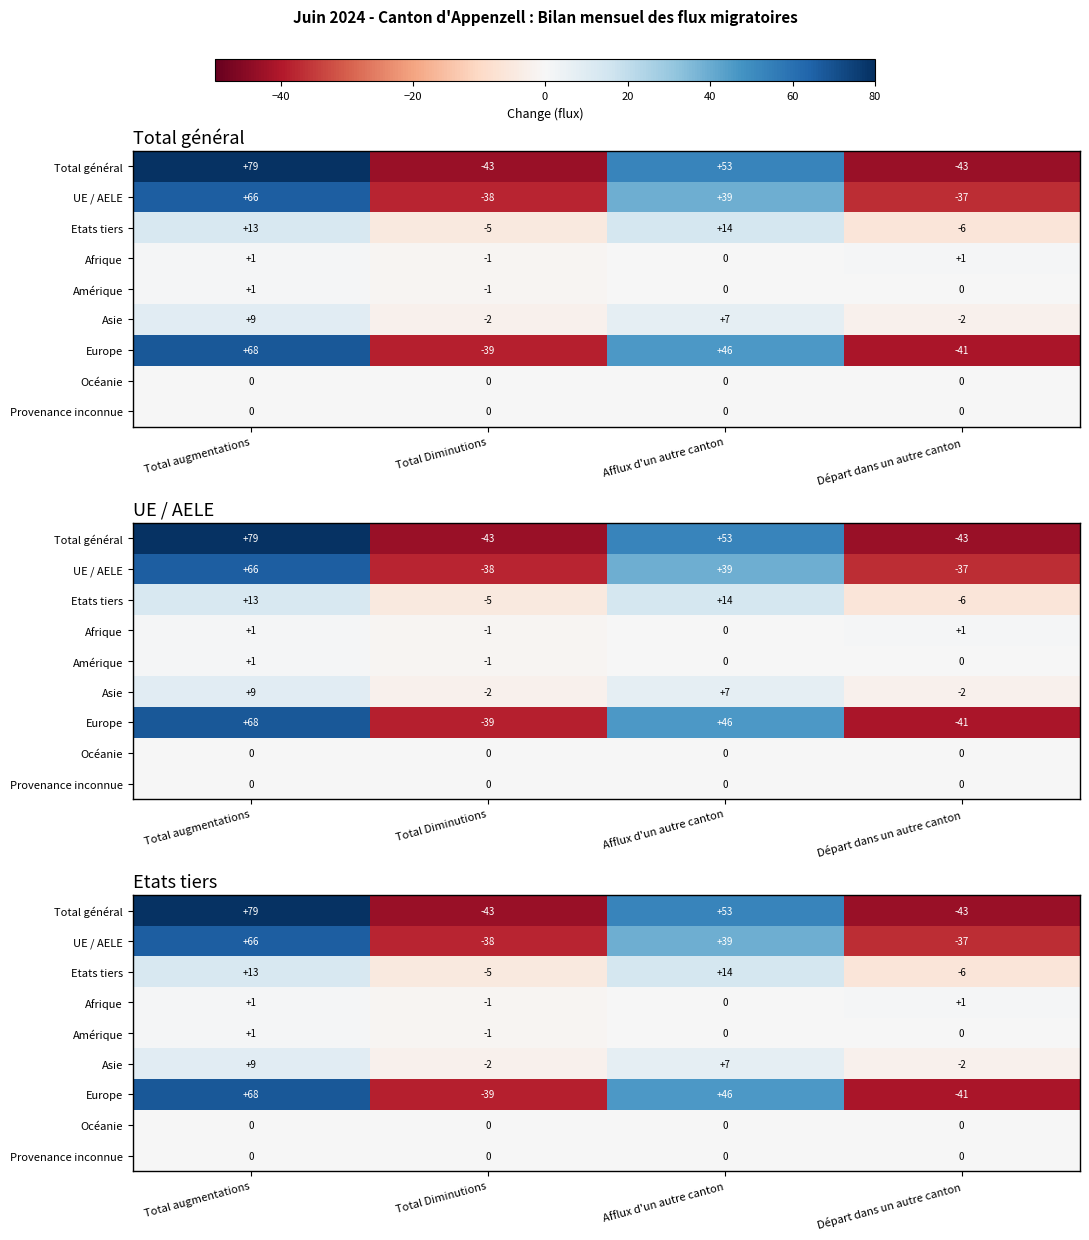

Count the number of categories in the chart.

4